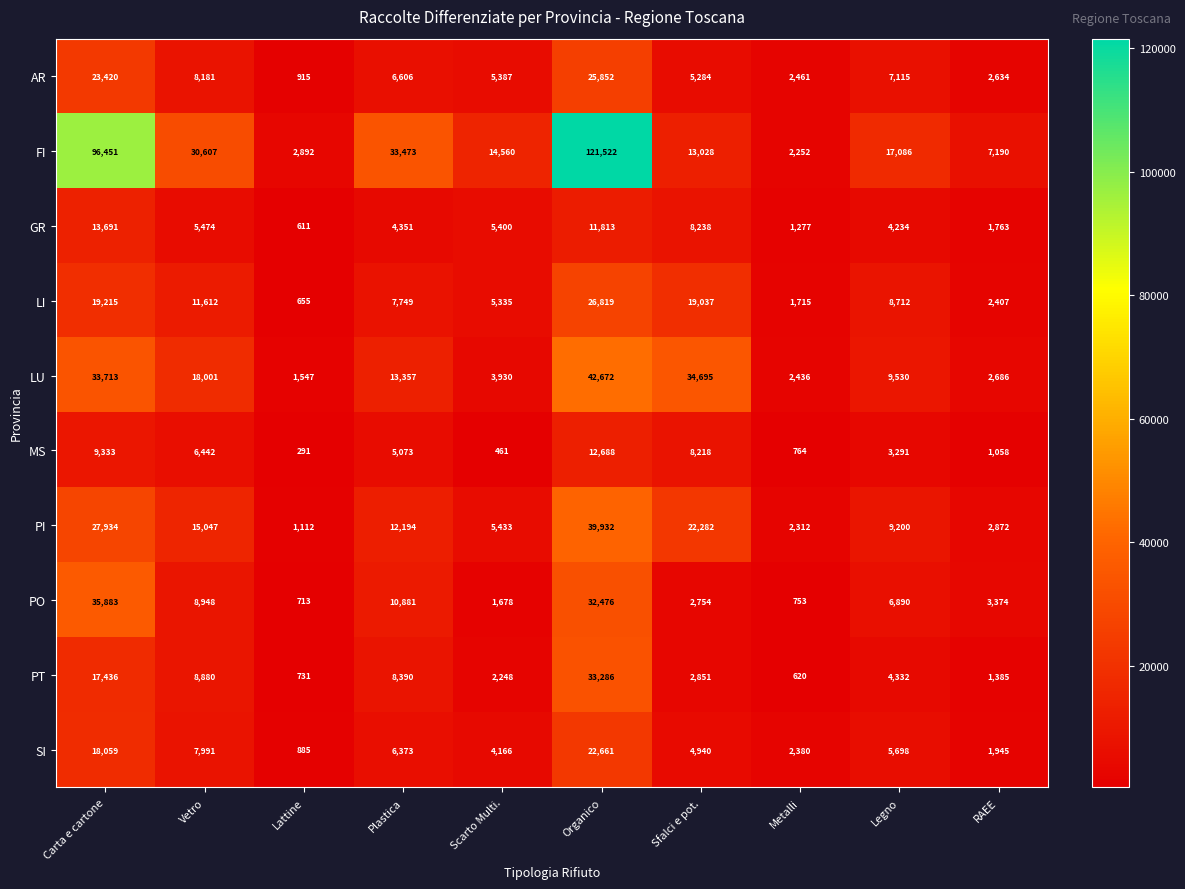

Which series changed the most between Sfalci e pot. and Legno?

LU